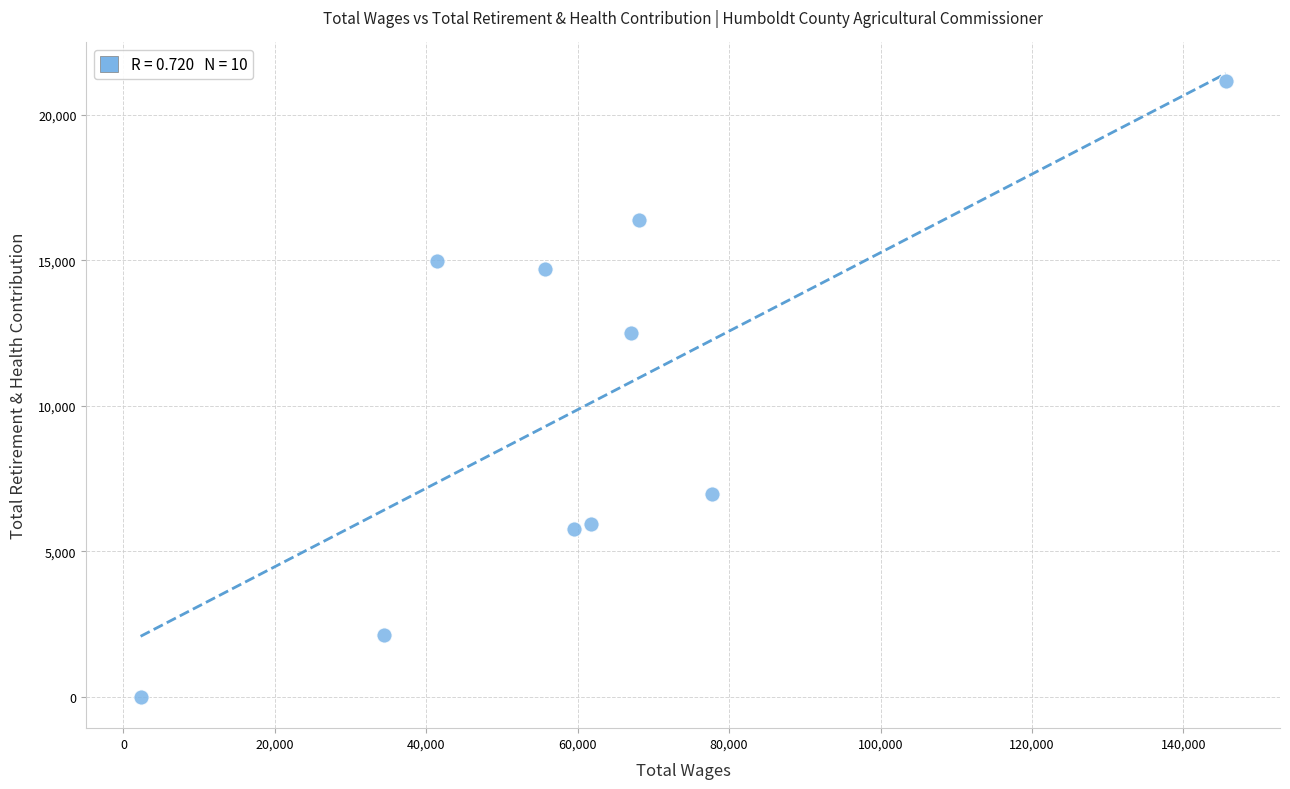

What is the range of X values (max minus min)?

143341